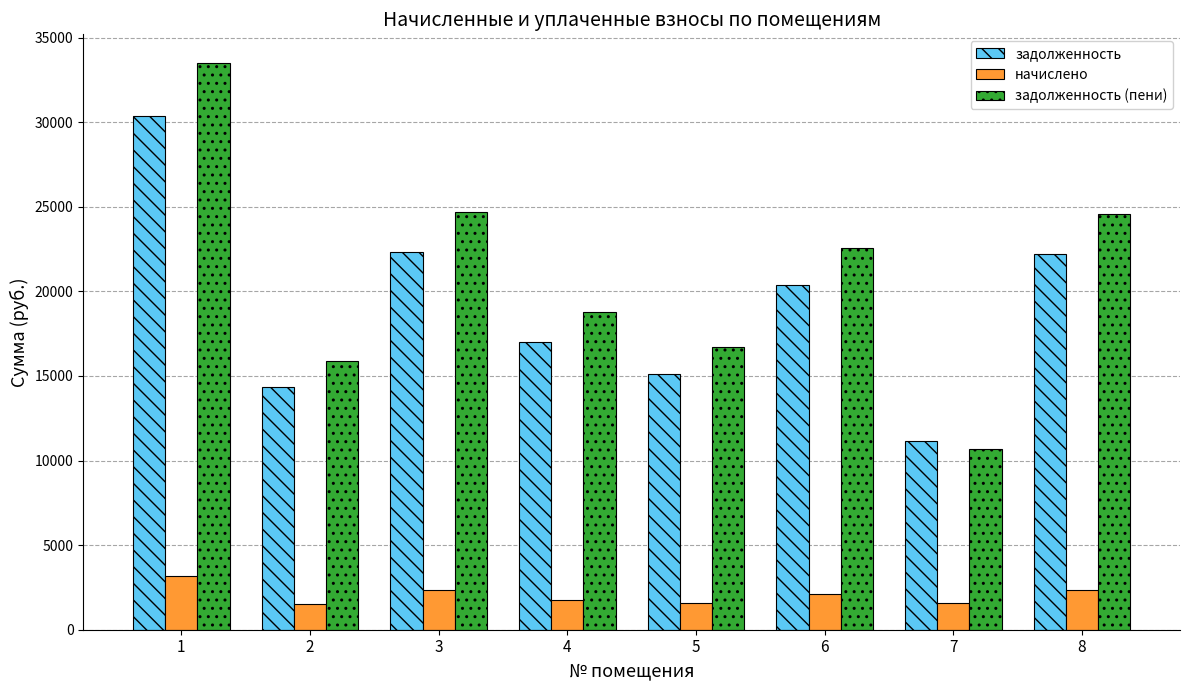

Between 3 and 4, which series saw the biggest shift?

задолженность (пени)